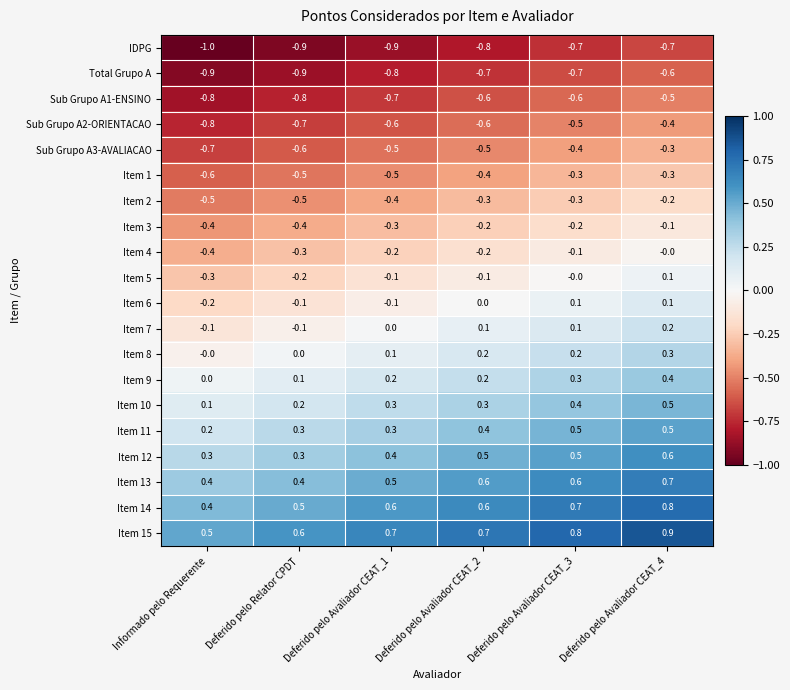

How many distinct data groups are displayed?

20